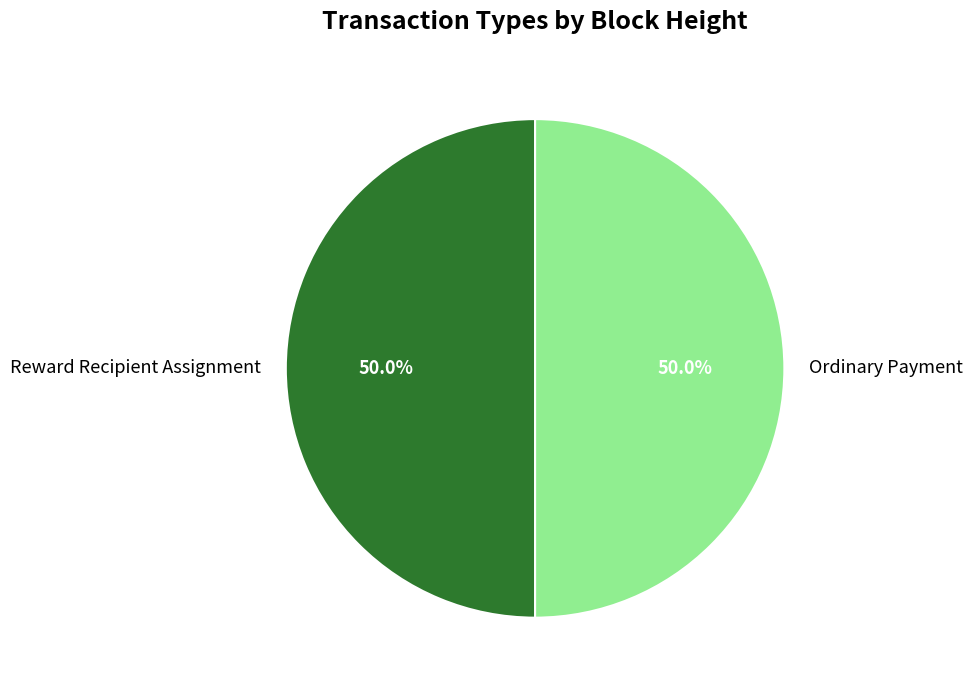

To the nearest percent, what portion does Ordinary Payment represent?

50%